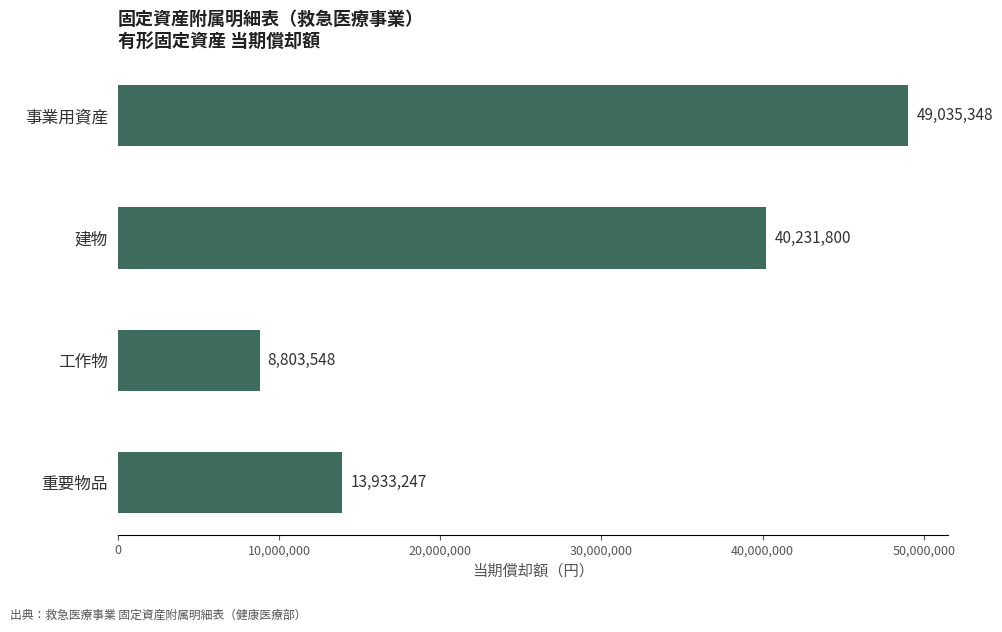

Rank the categories by value from highest to lowest.

事業用資産, 建物, 重要物品, 工作物